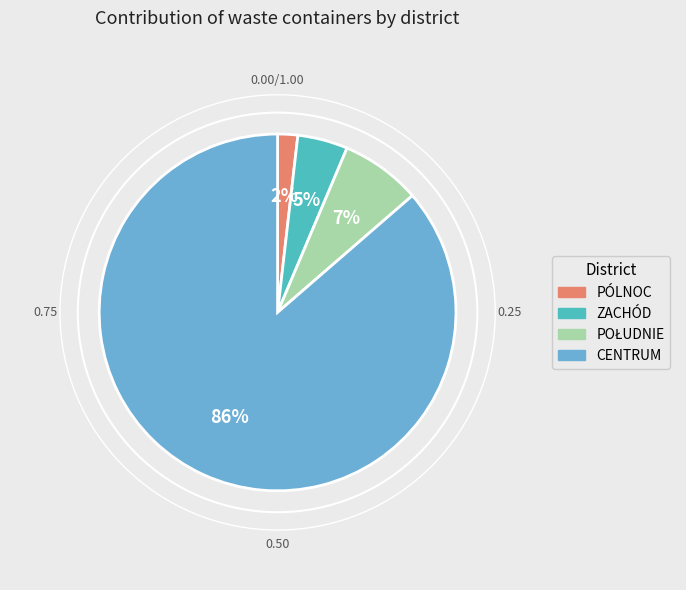

Which category has the biggest portion of the pie?

CENTRUM